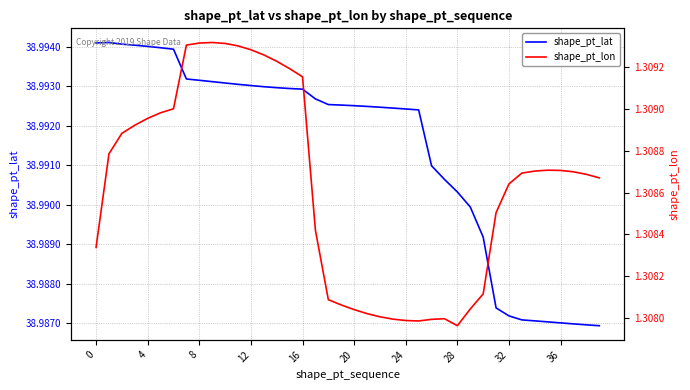

What is the label of the 22nd point from the right?

18